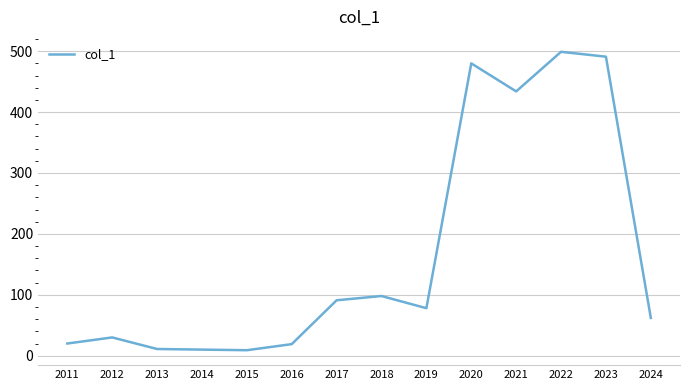

Is it true that the value at 2022 is 709?

False